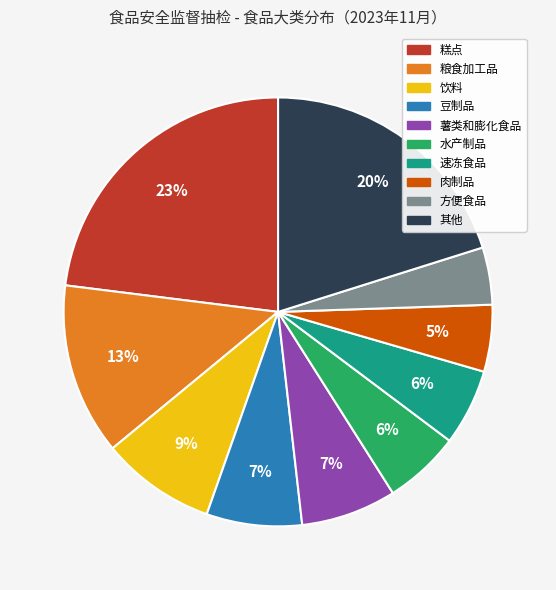

To the nearest percent, what portion does 其他 represent?

20%